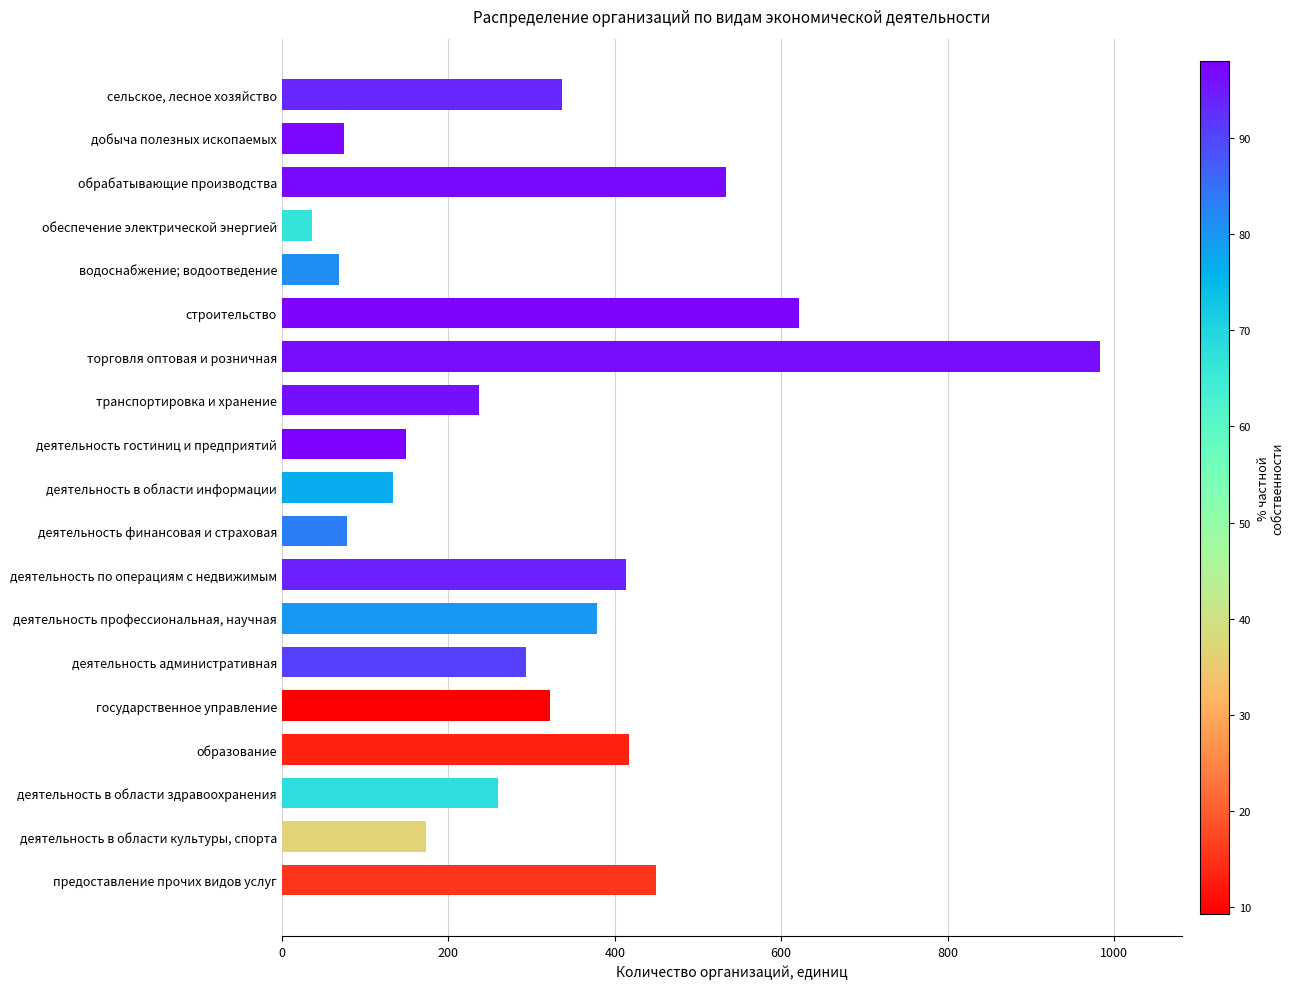

Rank the categories by value from lowest to highest.

обеспечение электрической энергией, водоснабжение; водоотведение, добыча полезных ископаемых, деятельность финансовая и страховая, деятельность в области информации, деятельность гостиниц и предприятий, деятельность в области культуры, спорта, транспортировка и хранение, деятельность в области здравоохранения, деятельность административная, государственное управление, сельское, лесное хозяйство, деятельность профессиональная, научная, деятельность по операциям с недвижимым, образование, предоставление прочих видов услуг, обрабатывающие производства, строительство, торговля оптовая и розничная